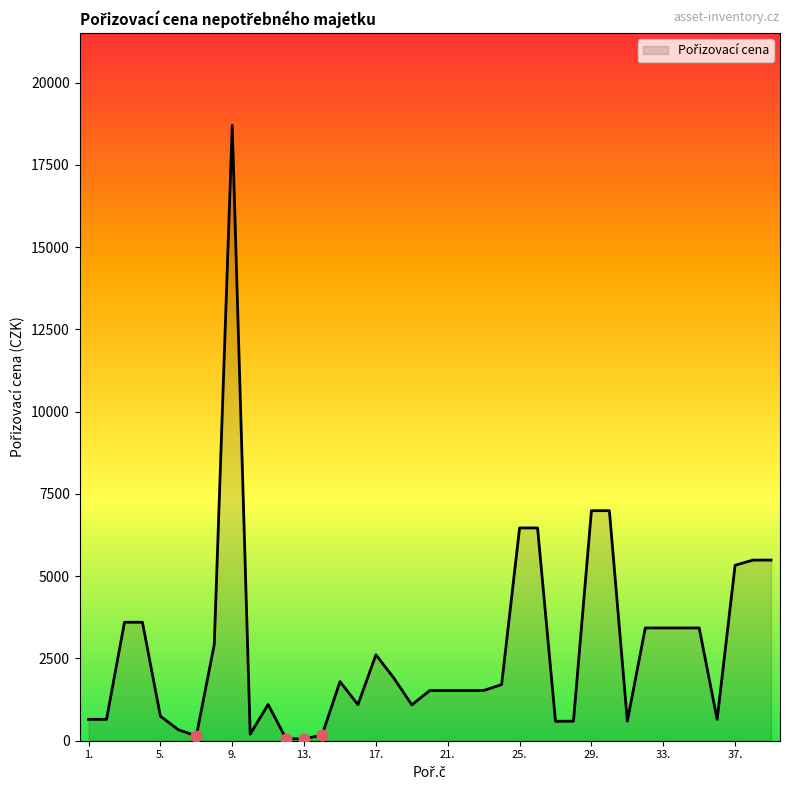

What is the difference between the maximum and minimum values?

18641.0